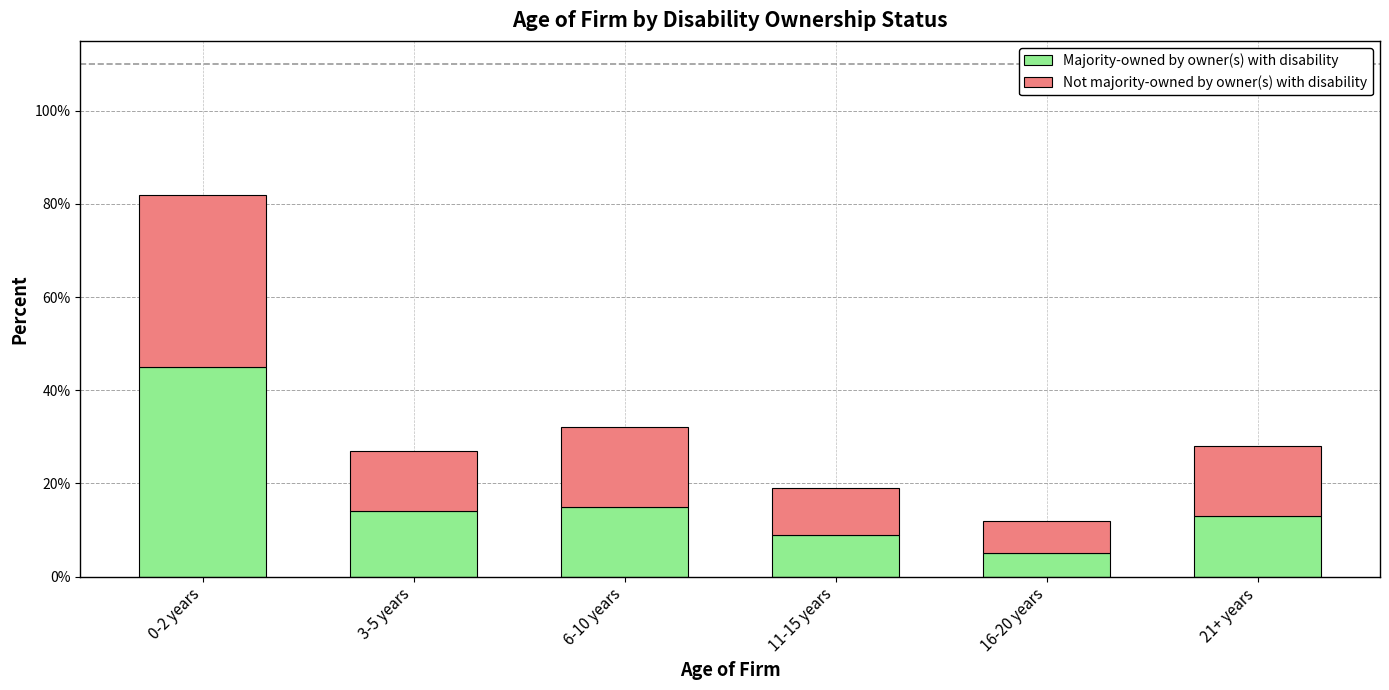

Are the bars grouped side by side (vs. stacked)?

No